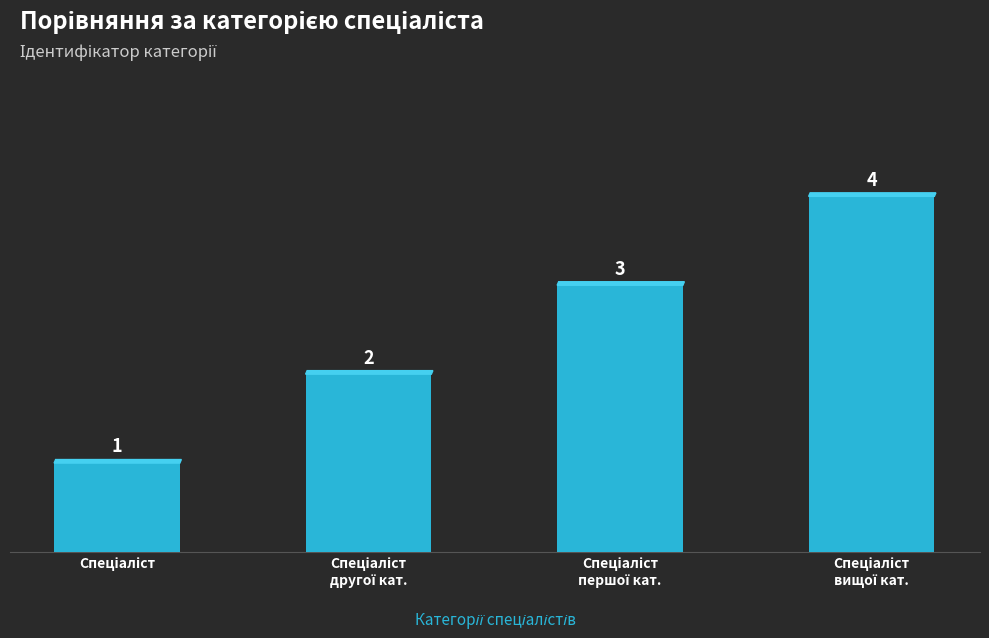

What is the sum of all values?

10